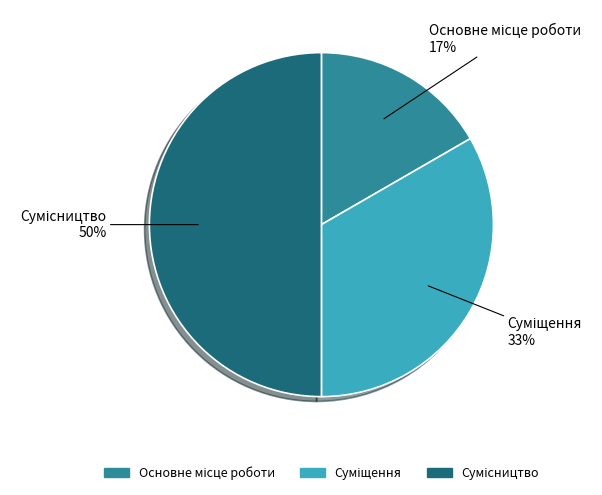

To the nearest percent, what is the difference between the largest and smallest slice percentages?

33%